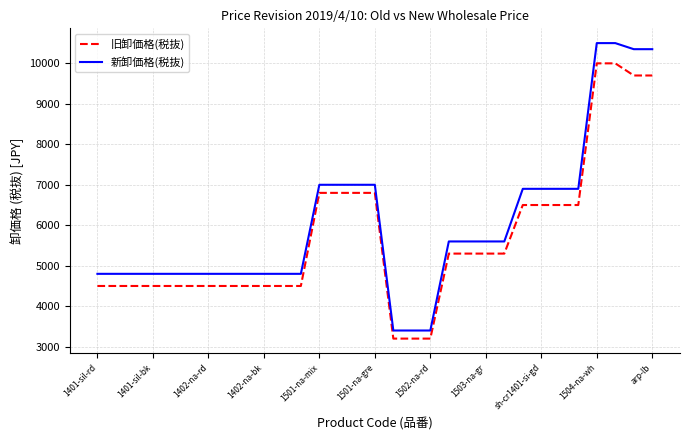

Which series has the largest total across all categories?

新卸価格(税抜)